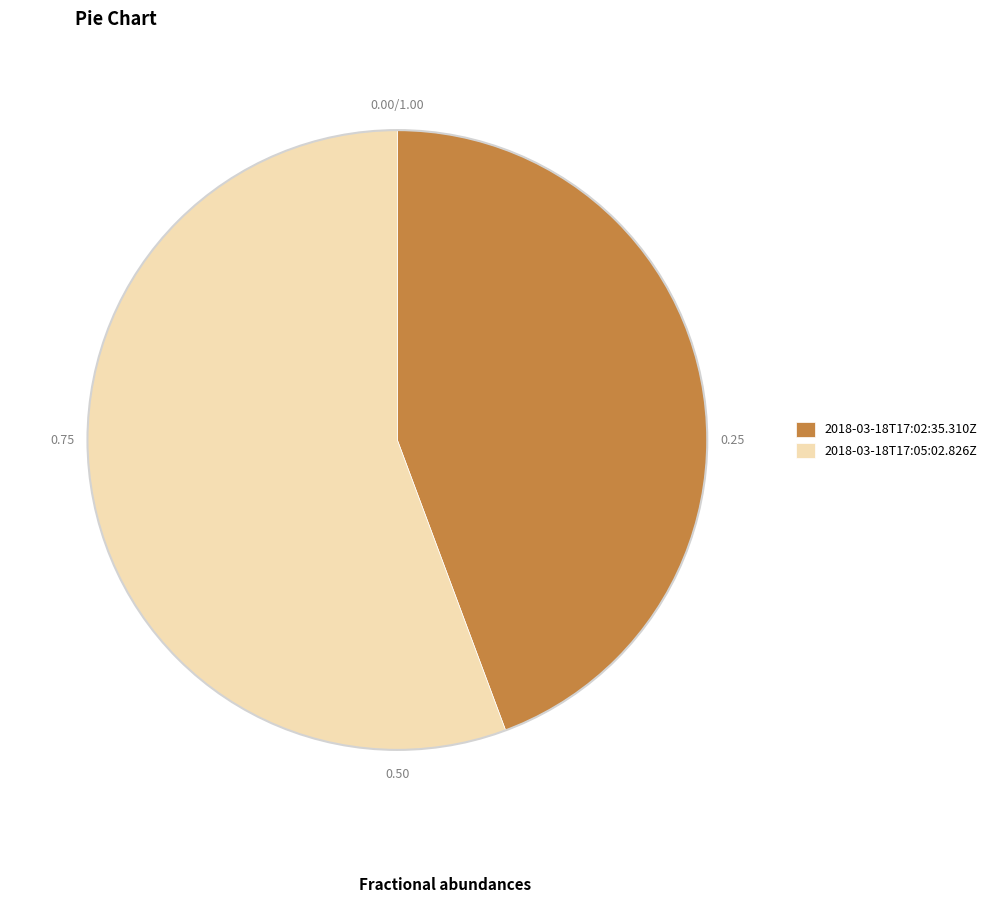

How many segments does this pie chart have?

2